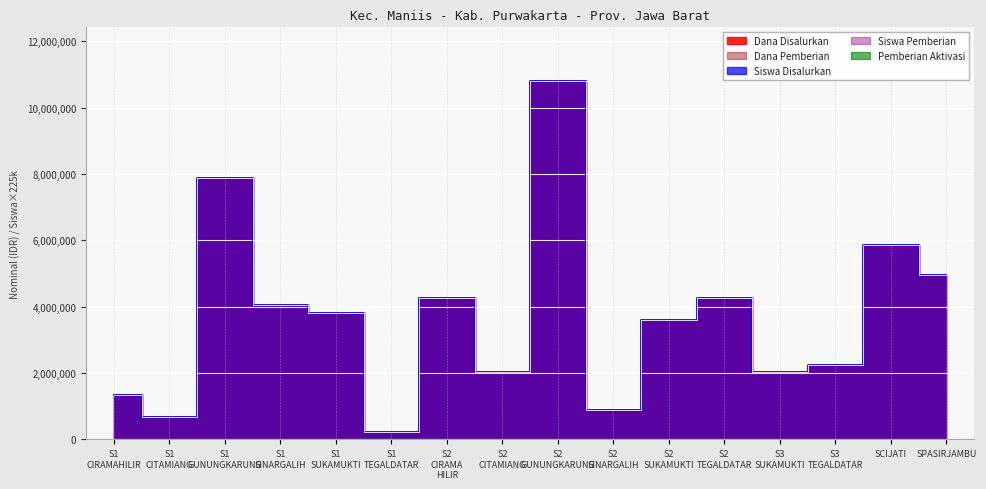

What is the total value across all series at S1 CIRAMAHILIR?

4050000